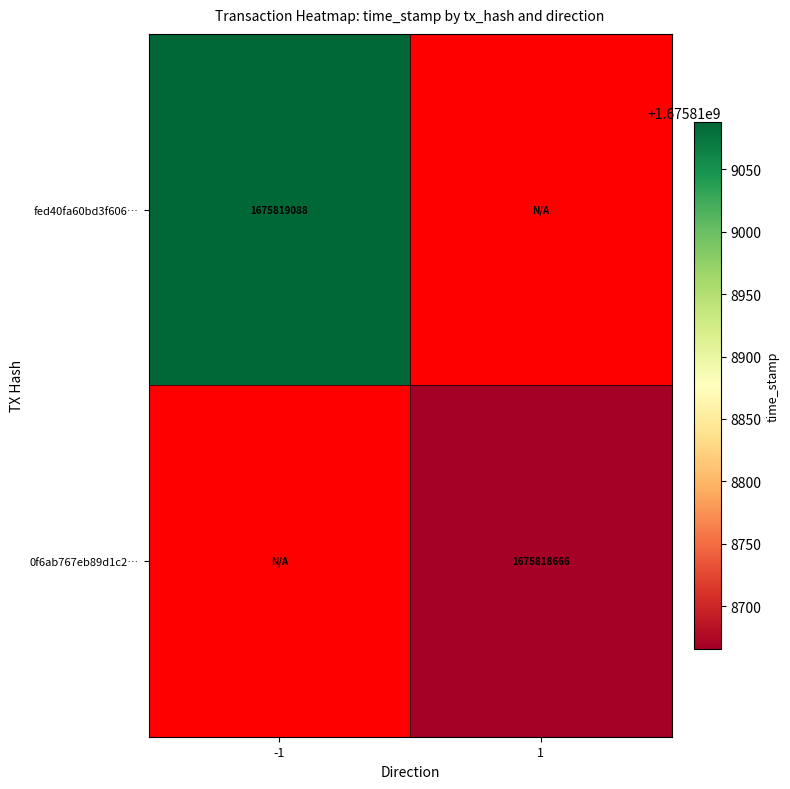

What is the sum of the fed40fa60bd3f606175b4c578add319a4e506b3 values at -1 and 1?

1675819088